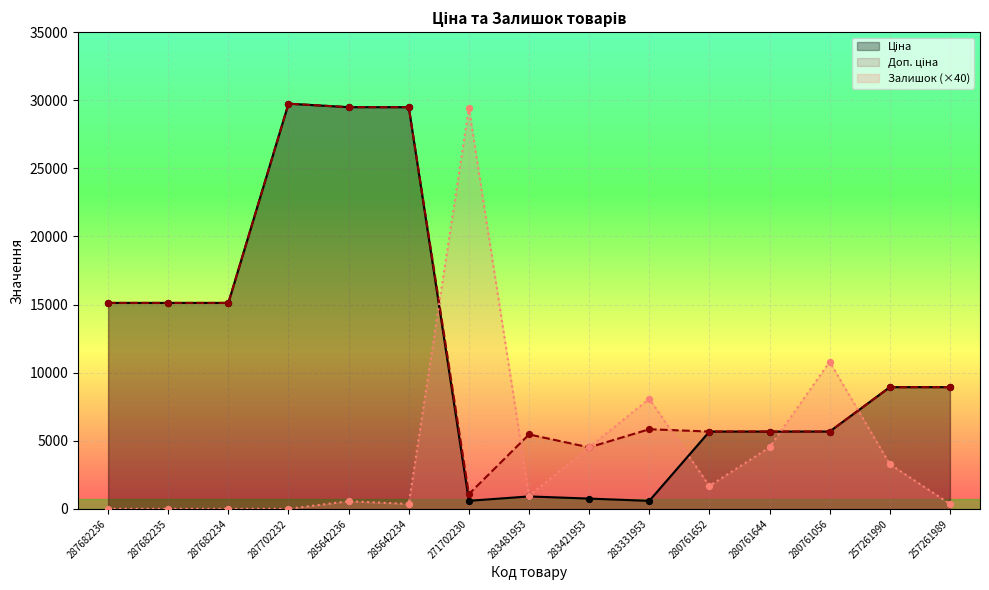

Which series has the largest Y range (max minus min)?

Залишок